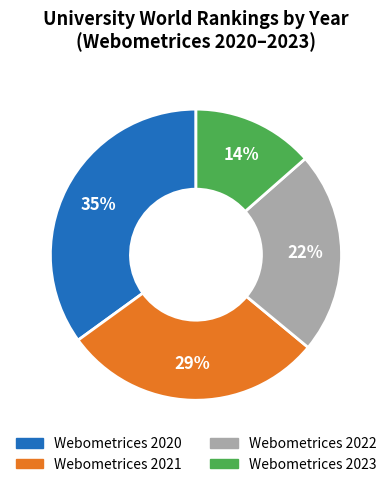

How many segments does this pie chart have?

4